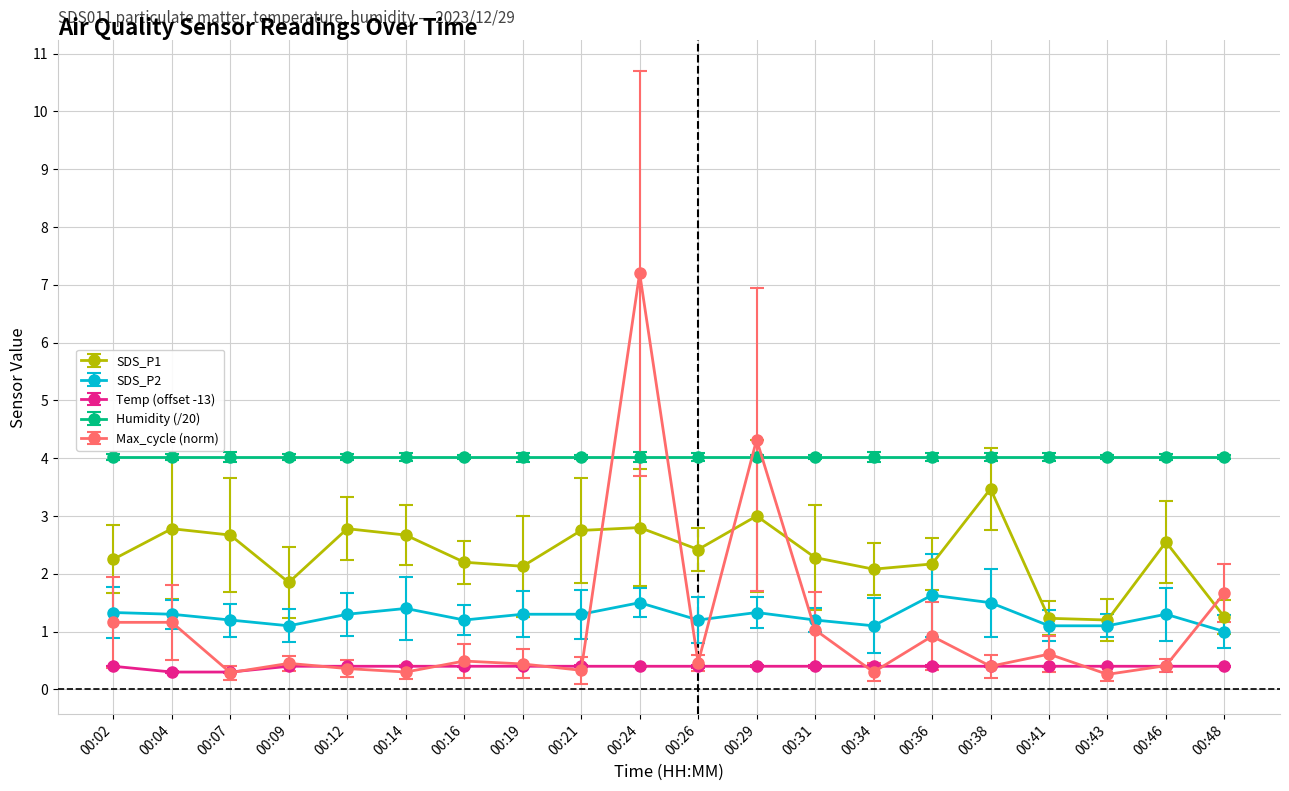

Between 00:19 and 00:24, which series saw the biggest shift?

Max_cycle (norm)